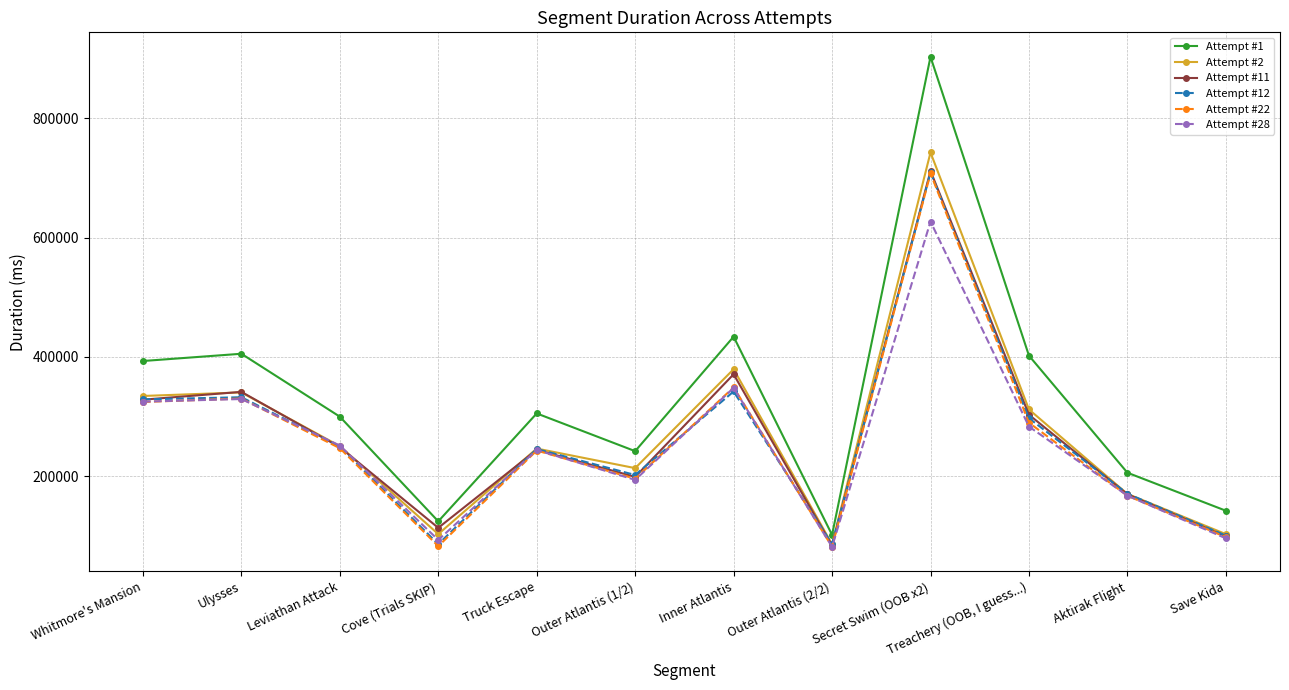

What is the label of the 12th point from the left?

Save Kida